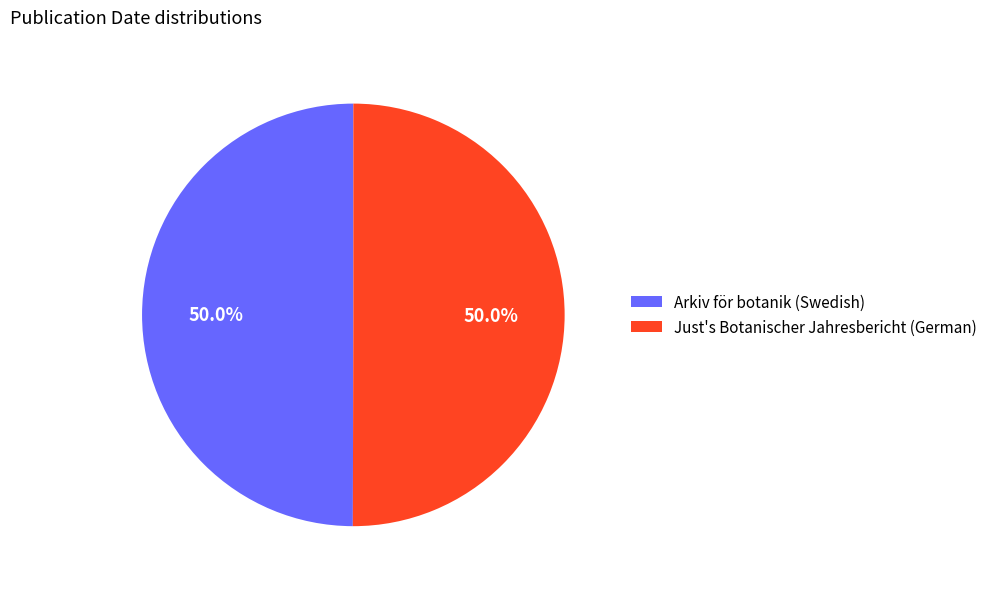

How many slices are in this pie chart?

2